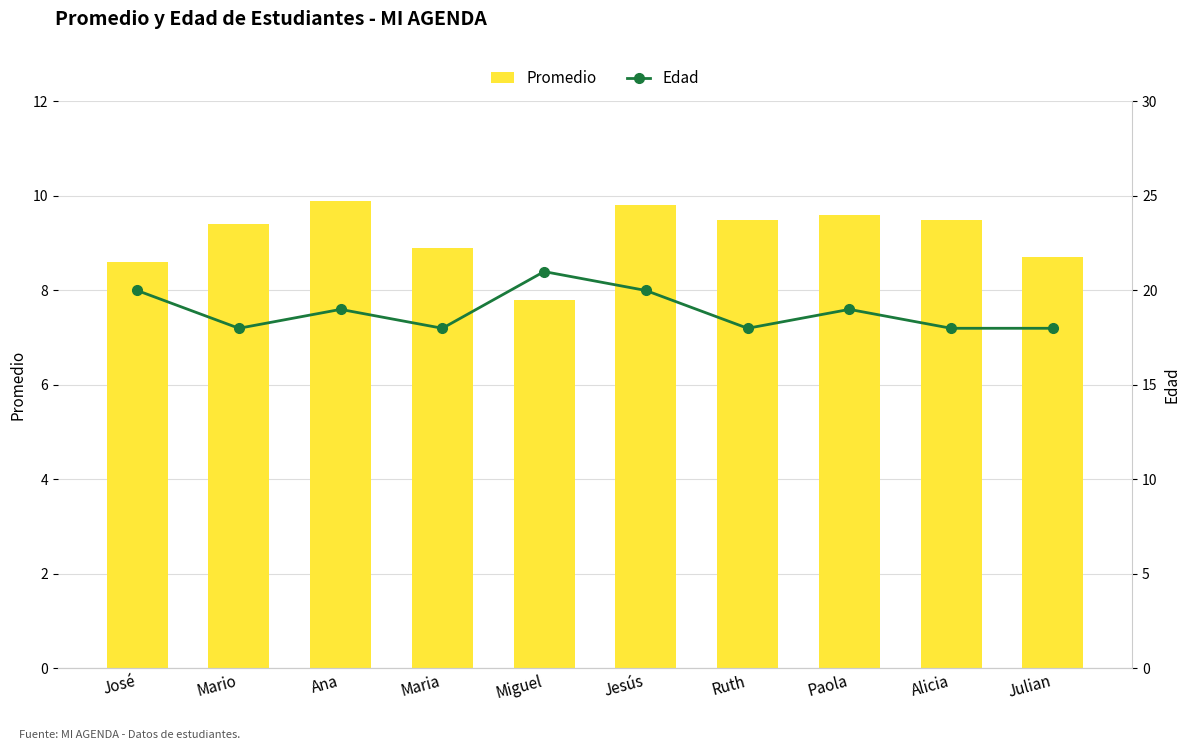

Count the Edad values in the range 18 to 20.

9